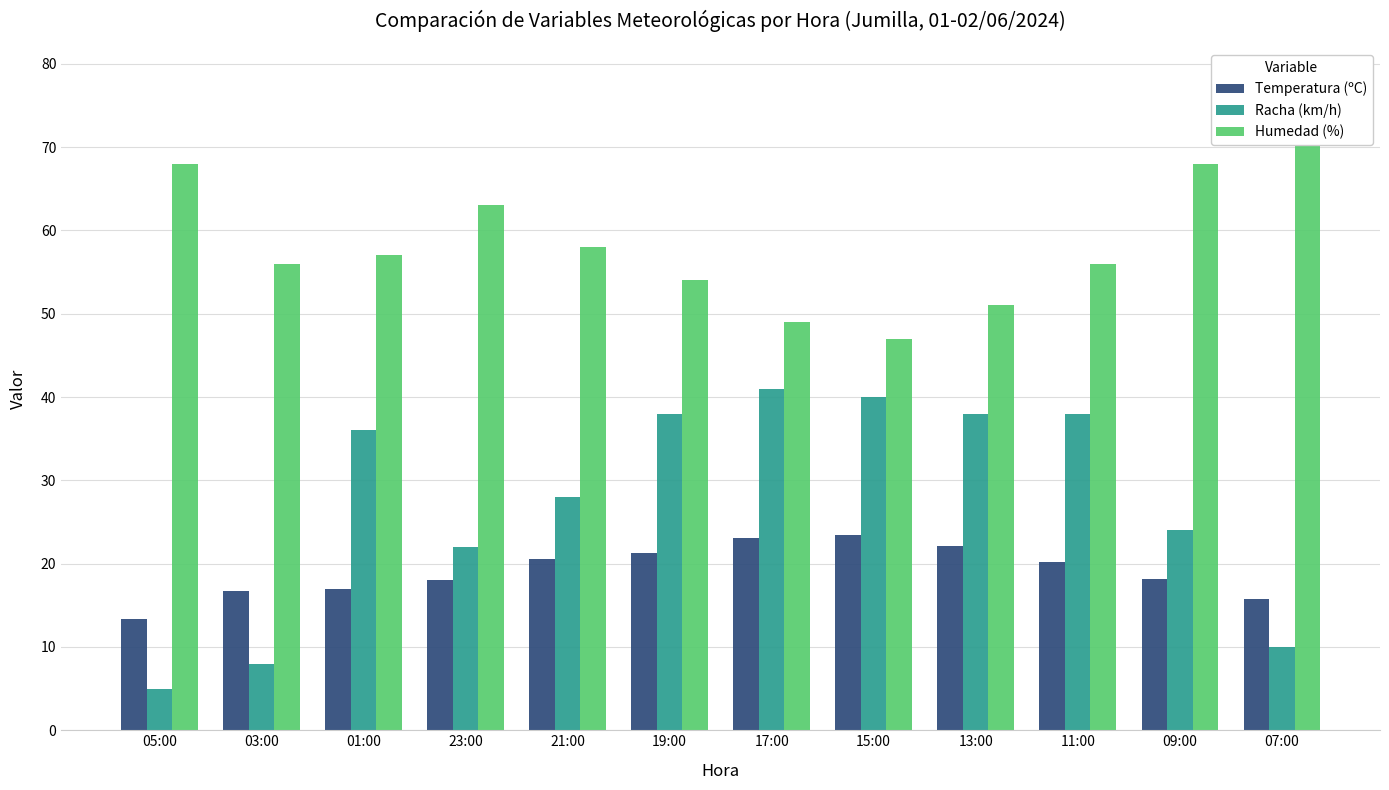

Reading left to right, extract all data points from this chart.

Temperatura (ºC): 13.4	16.7	17.0	18.0	20.6	21.3	23.1	23.5	22.1	20.2	18.1	15.7
Racha (km/h): 5.0	8.0	36.0	22.0	28.0	38.0	41.0	40.0	38.0	38.0	24.0	10.0
Humedad (%): 68.0	56.0	57.0	63.0	58.0	54.0	49.0	47.0	51.0	56.0	68.0	78.0